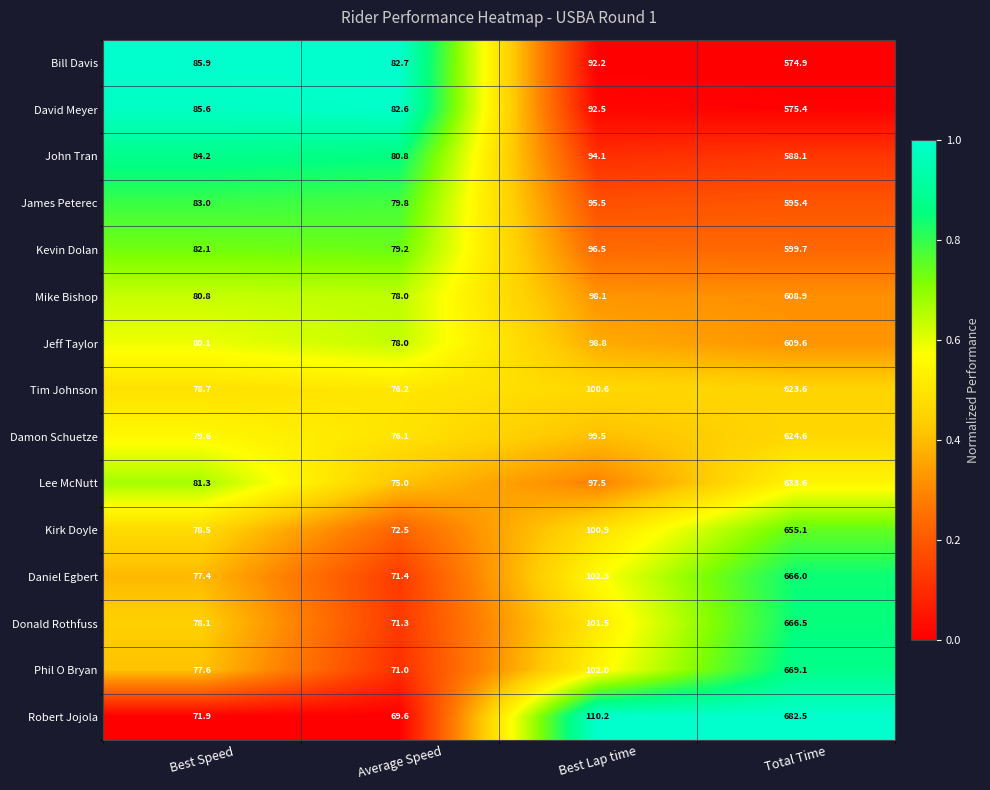

At which category does the chart reach its minimum across all series?

Average Speed